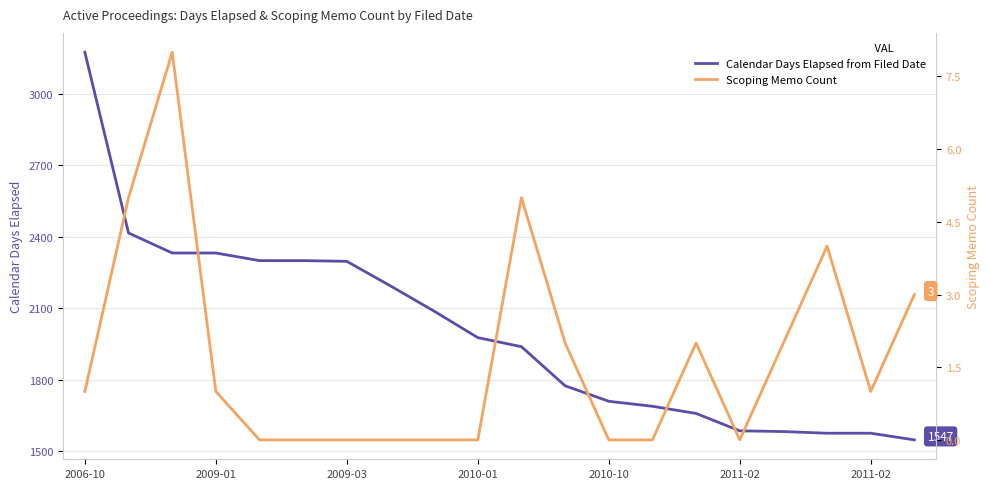

What is the difference between the second highest and second lowest values in the Calendar Days Elapsed from Filed Date series?

840